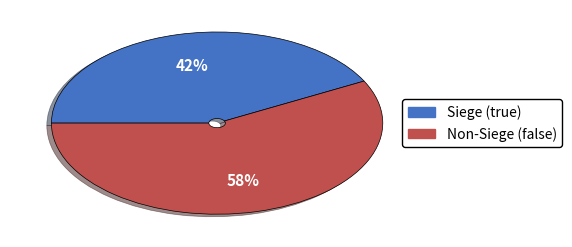

Is there any slice that represents more than half of the pie?

Yes